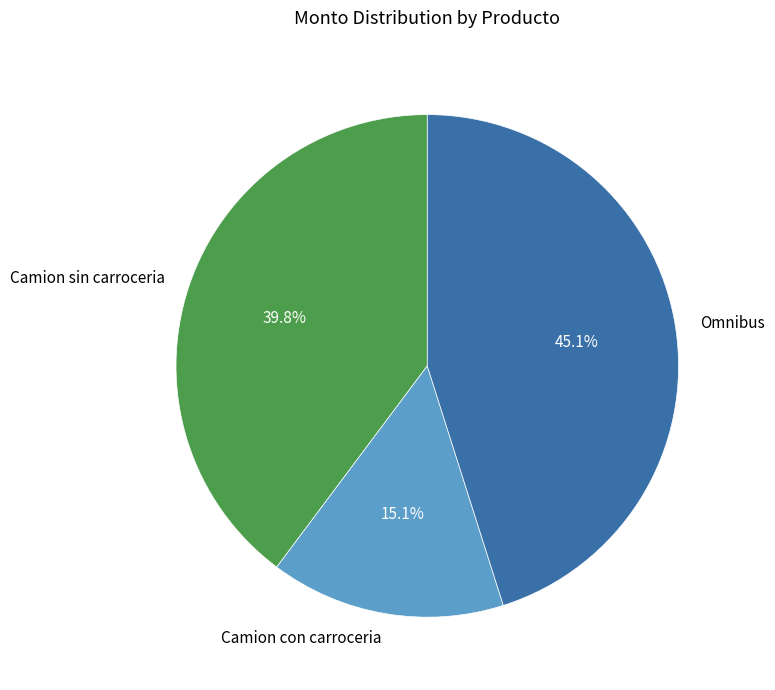

Combined, what portion of the pie is Camion sin carroceria and Omnibus?

84.9%